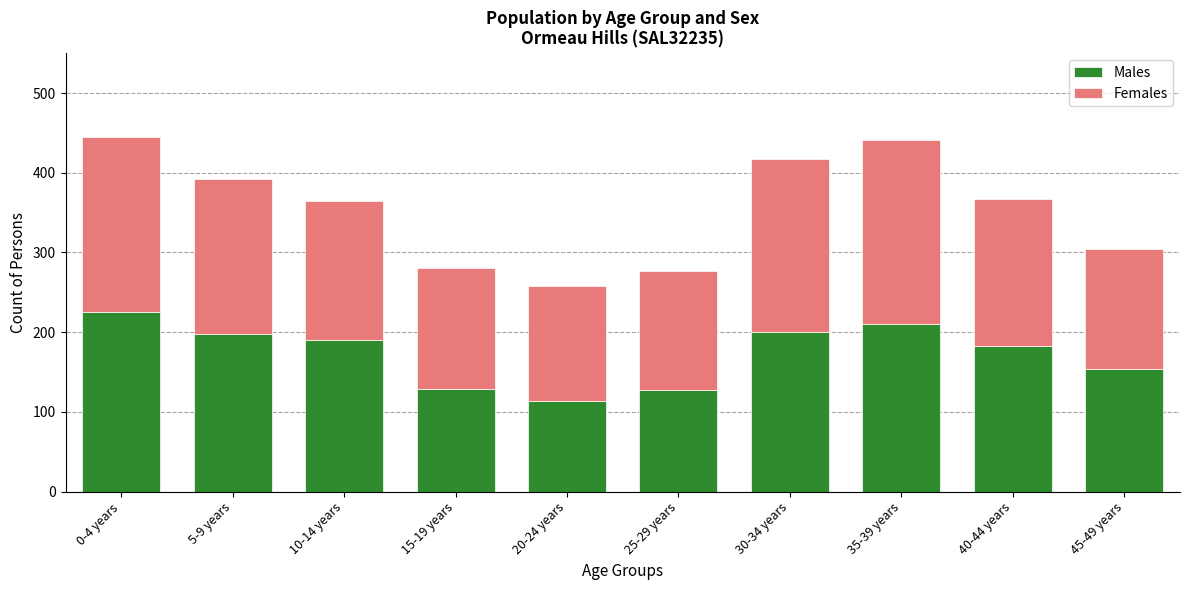

The value of Males at 45-49 years is 154. True or false?

True